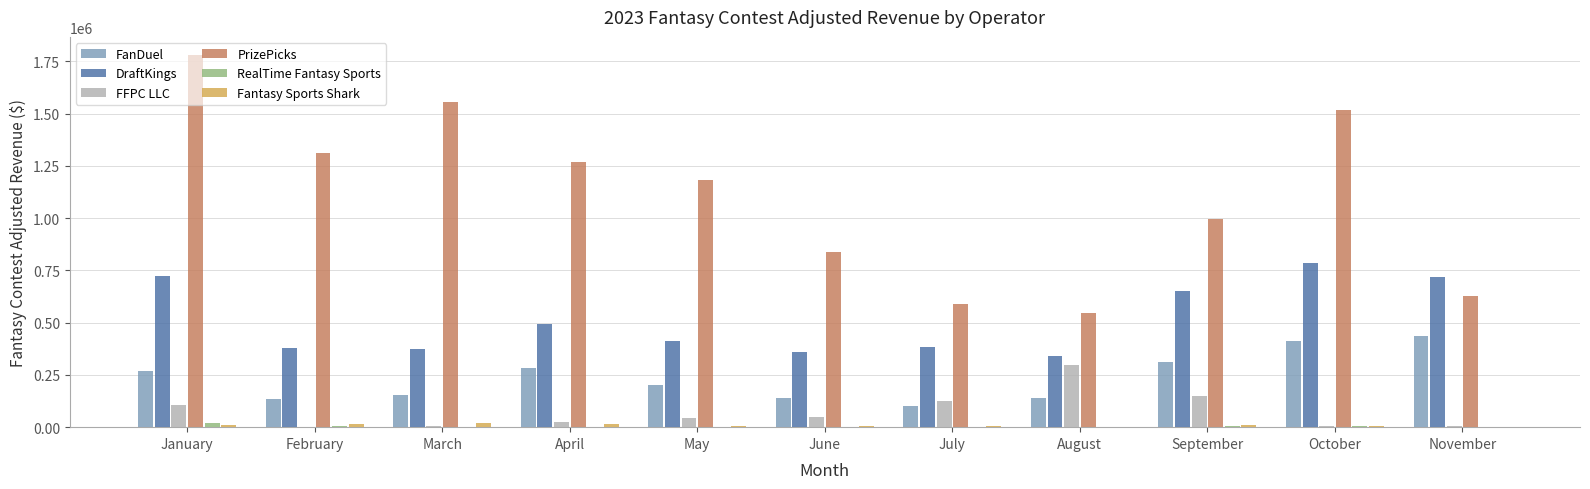

What is the approximate value of FanDuel at July?

101131.0